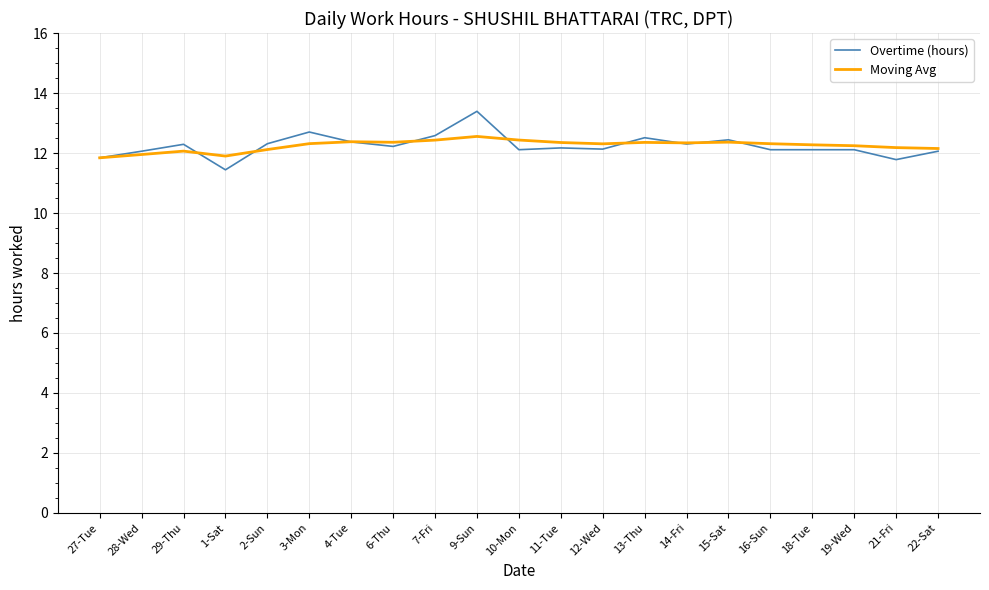

Is it true that Moving Avg equals 12.2 at 19-Wed?

True